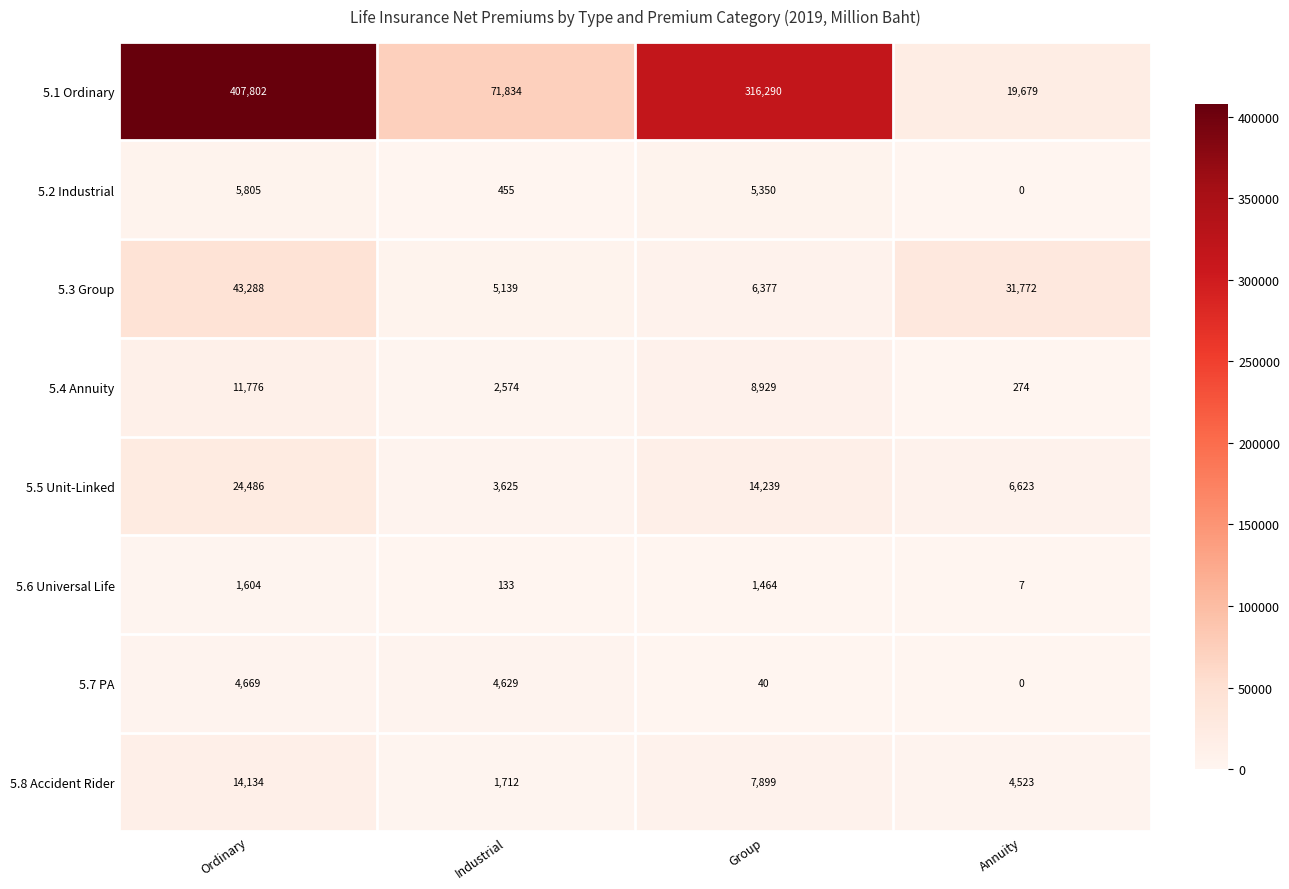

What is the average value of the 5.1 Ordinary series?

203901